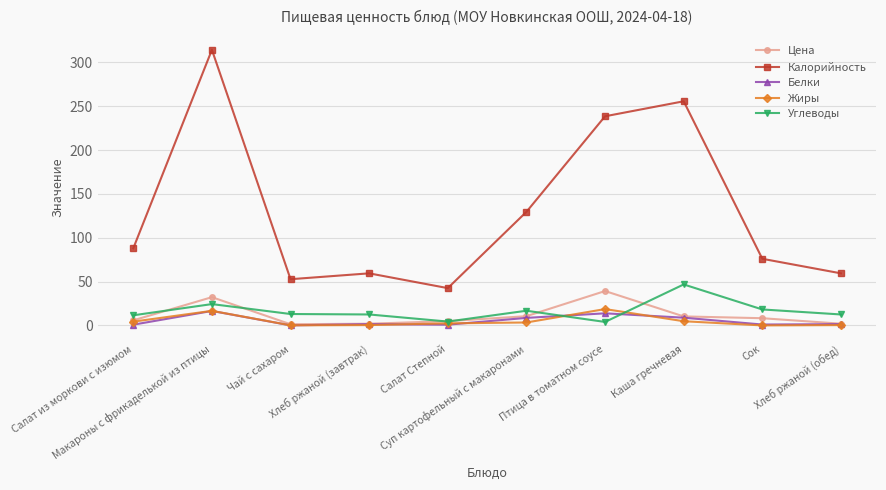

What is the label of the 10th point from the right?

Салат из моркови с изюмом